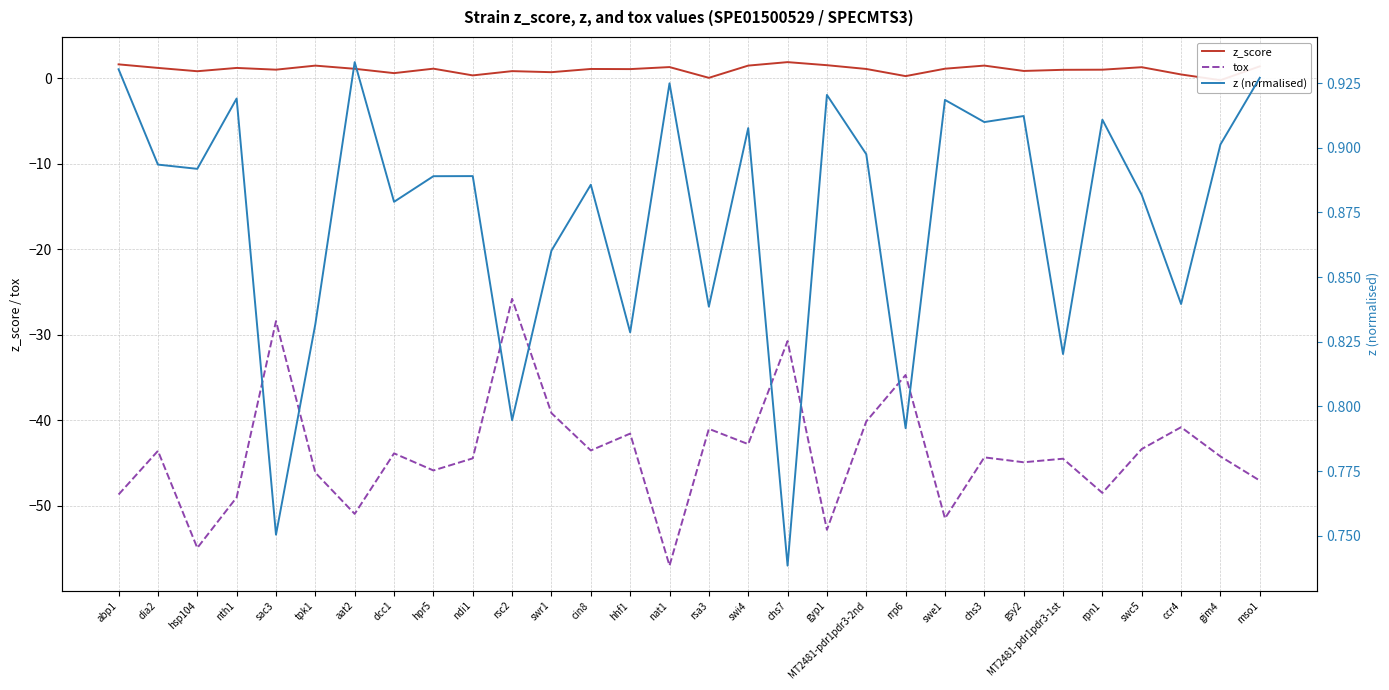

At which category is the sum across all series the highest?

rsc2